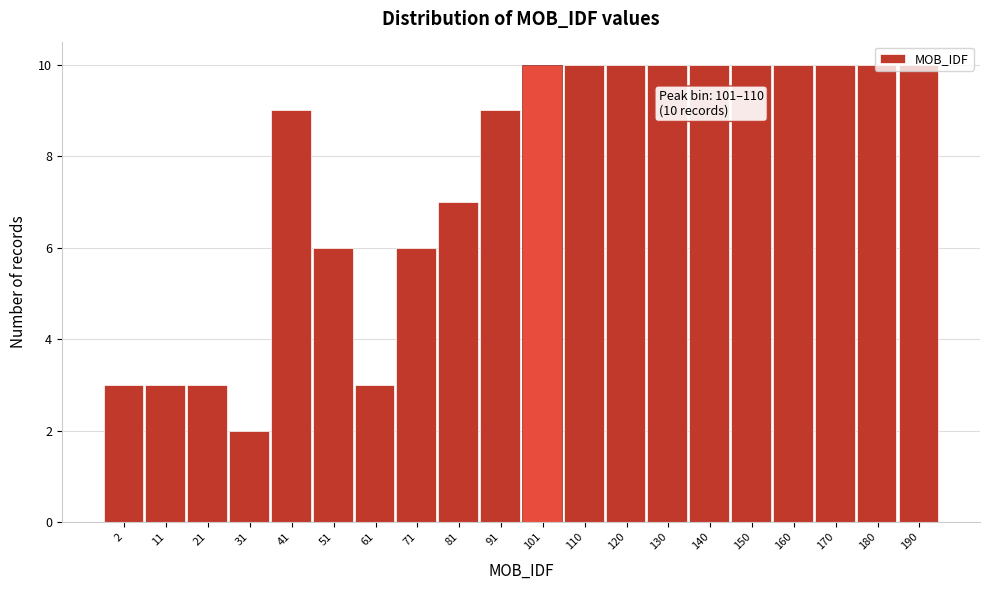

What is the maximum value shown in the chart?

10